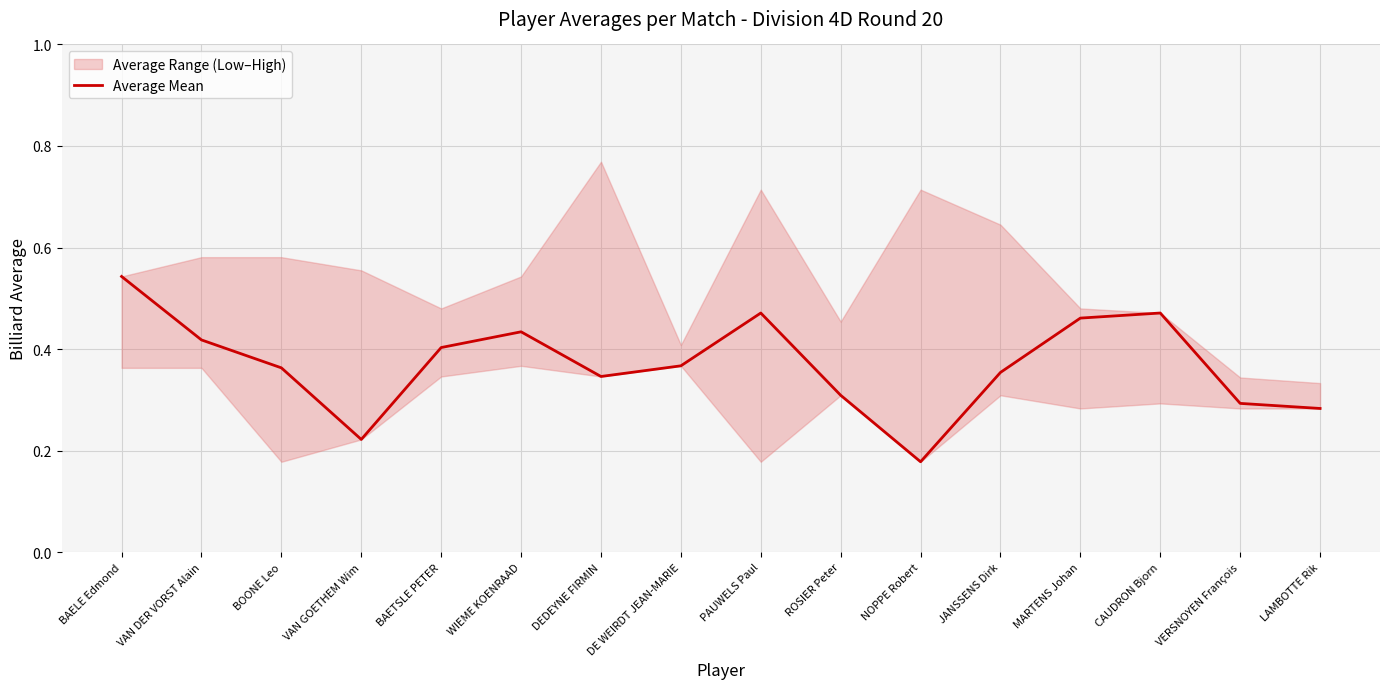

Is it true that the value at DEDEYNE FIRMIN is 0.3?

True